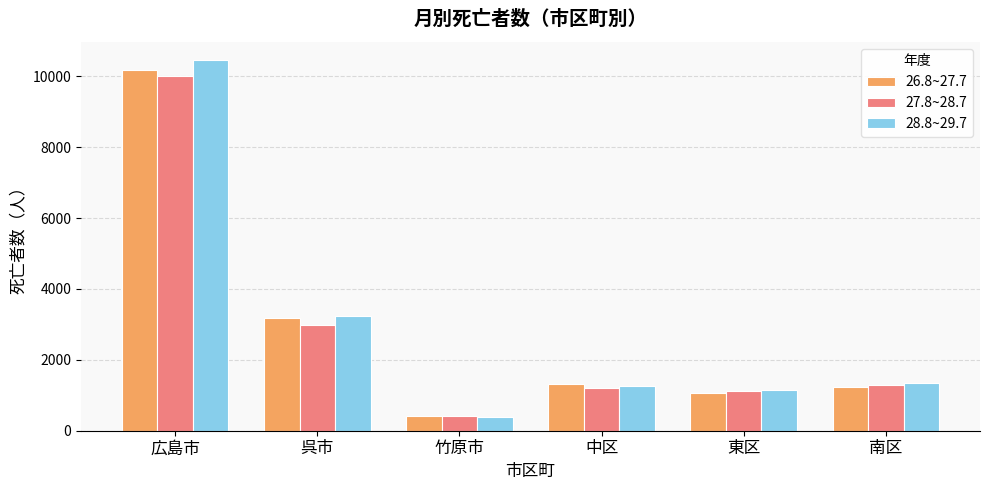

Does the chart contain any negative values?

No